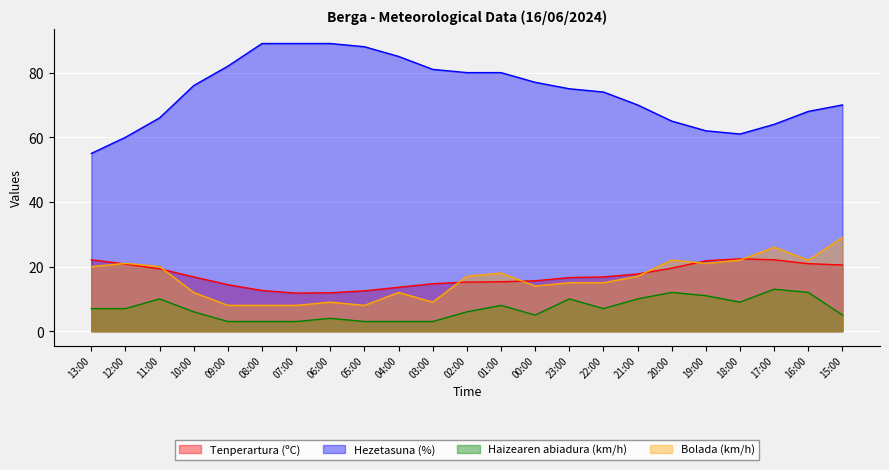

Between 04:00 and 16:00, which is larger?

16:00